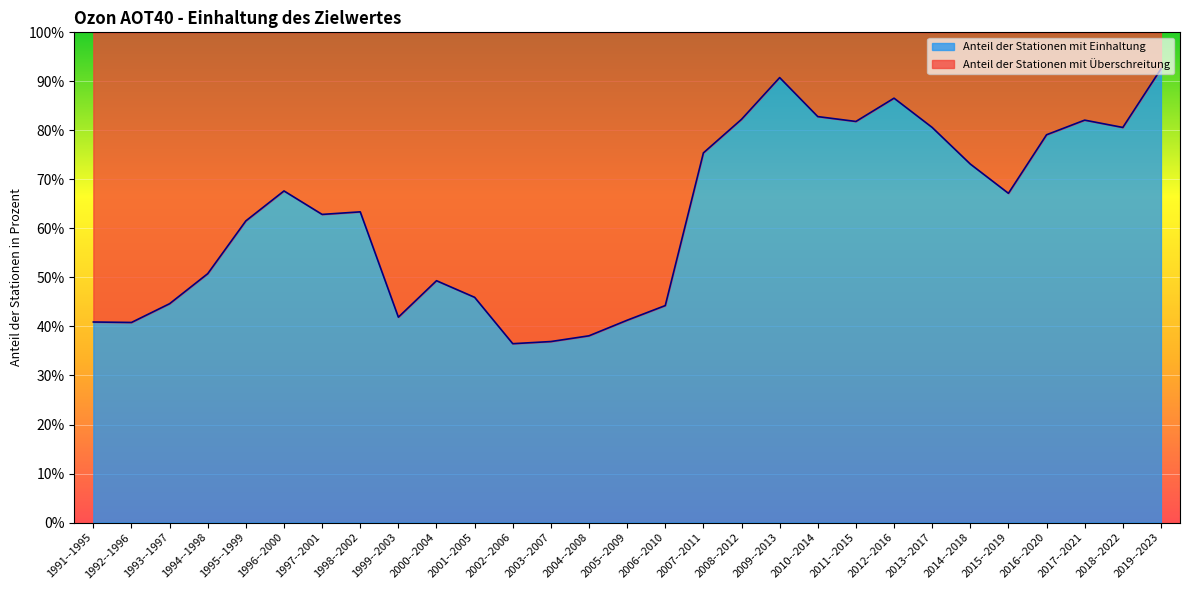

What is the average value?

0.6